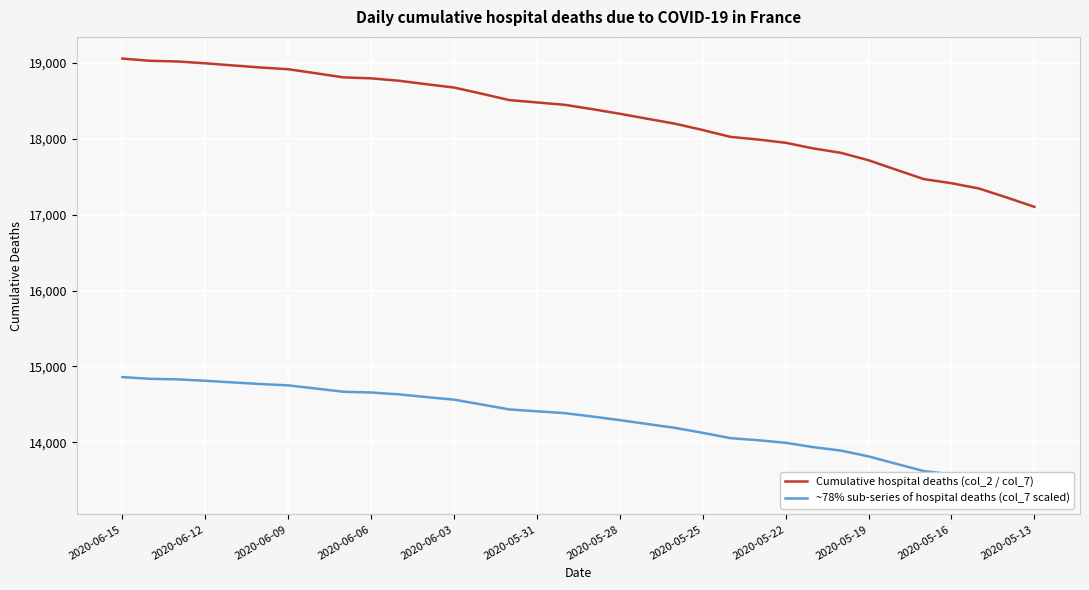

What is the value of the Cumulative hospital deaths (col_2 / col_7) point at the 2nd from the left?

19023.0